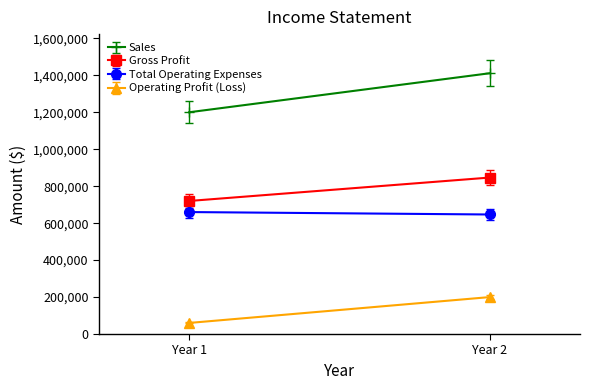

The value of Total Operating Expenses at Year 2 is 397258. True or false?

False